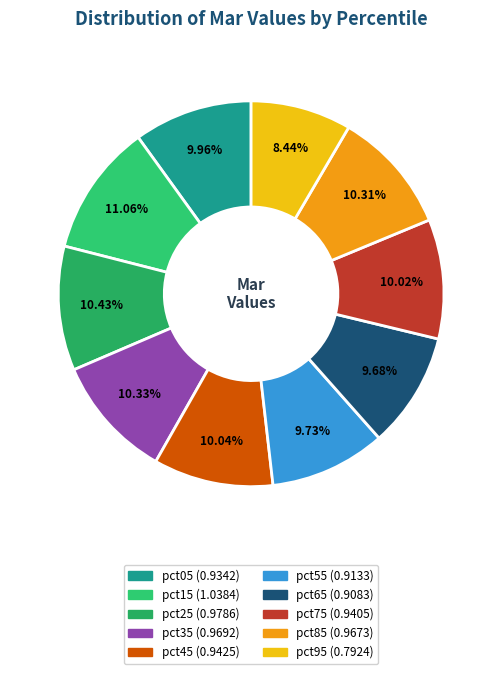

Combined, what portion of the pie is pct25 and pct35?

20.8%